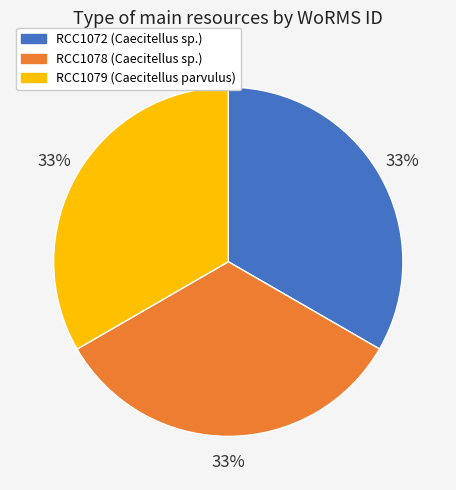

Do RCC1072 (Caecitellus sp.) and RCC1079 (Caecitellus parvulus) together represent more than half of the pie?

Yes